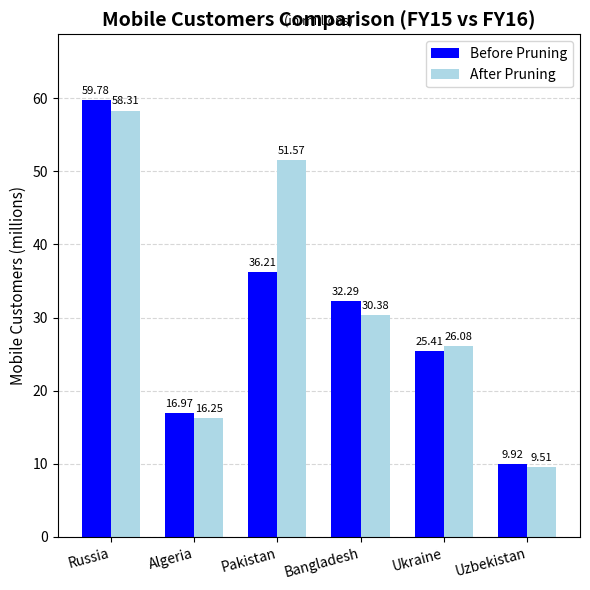

The value of After Pruning at Algeria is 16.3. True or false?

True